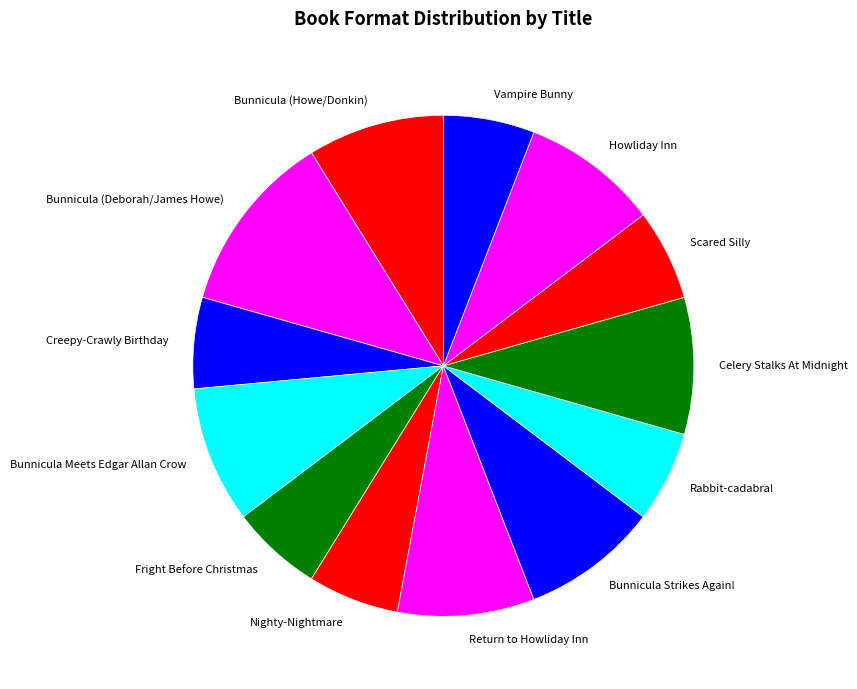

Which slice is the largest?

Bunnicula (Deborah/James Howe)